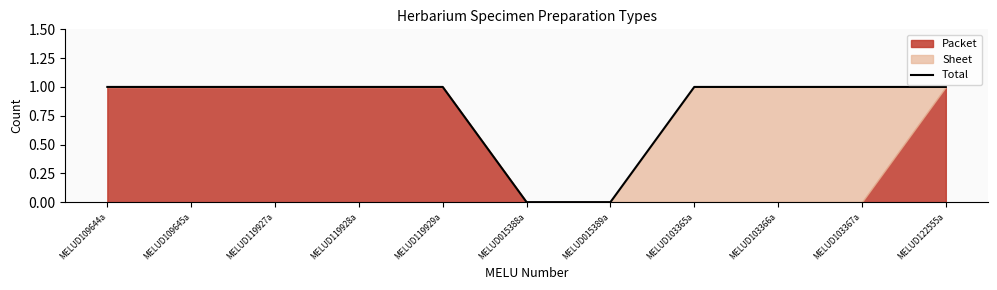

True or false: the data shows 0 at MELUD119927a.

False